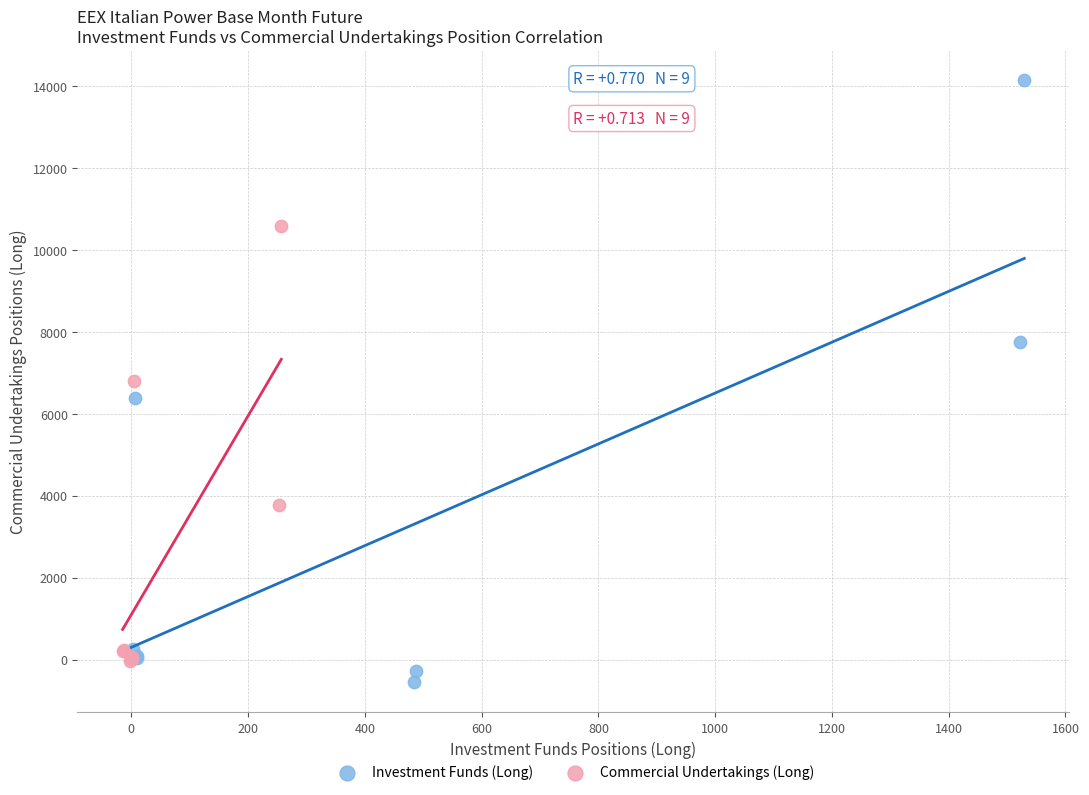

Which series has the largest Y range (max minus min)?

Investment Funds (Long)